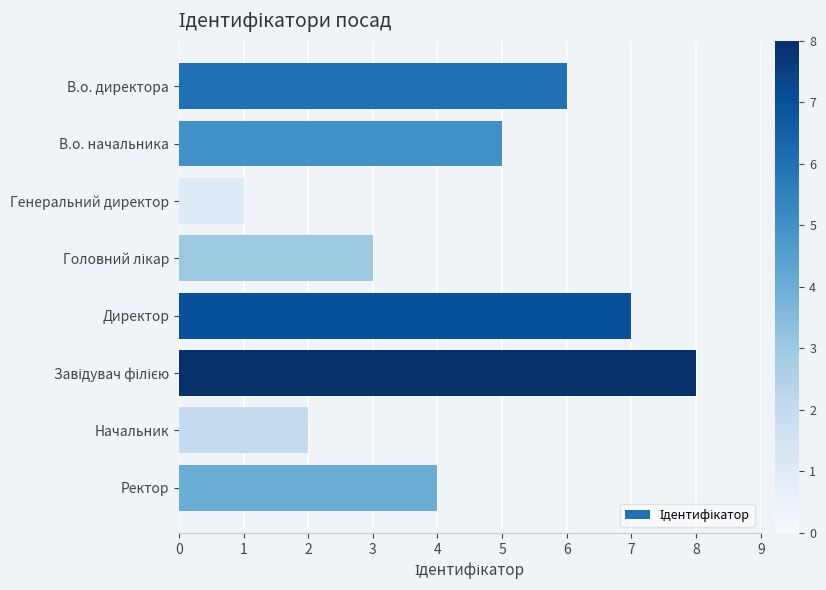

What is the difference between the values at В.о. начальника and Начальник?

3